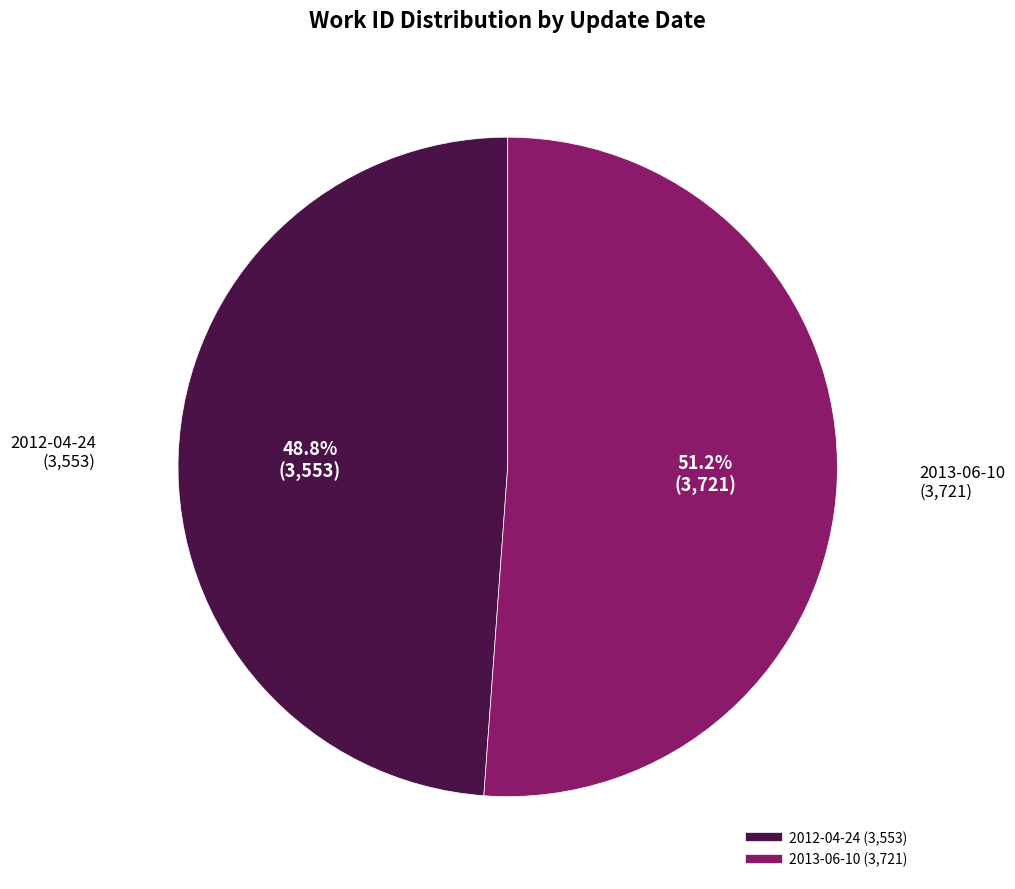

Approximately how many times larger is the value at 2013-06-10 compared to 2012-04-24?

1.0